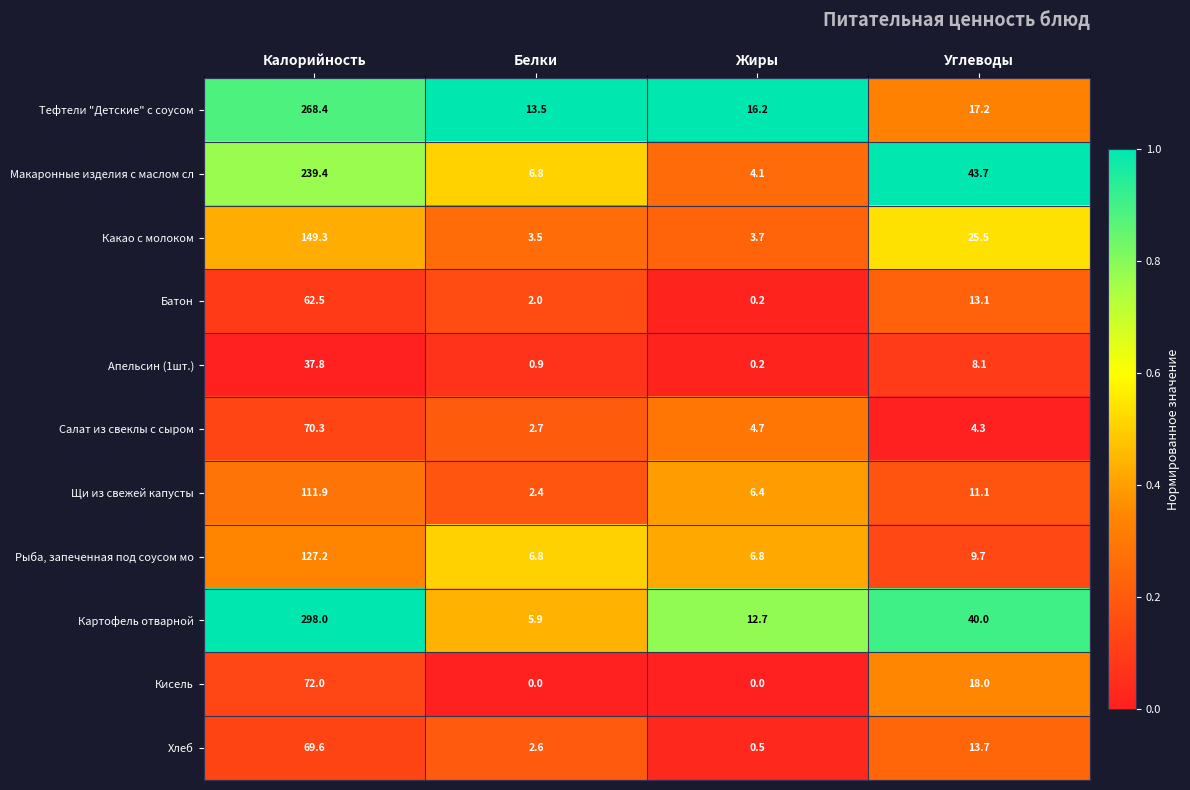

What is the average value of the Салат из свеклы с сыром series?

20.5